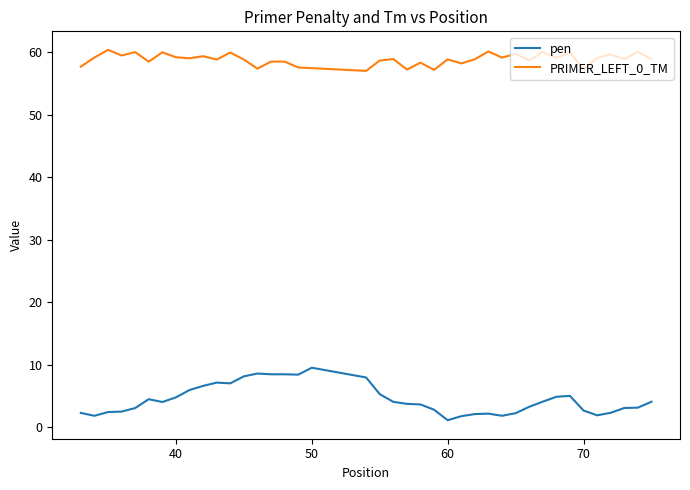

True or false: pen and PRIMER_LEFT_0_TM cross at least once.

False